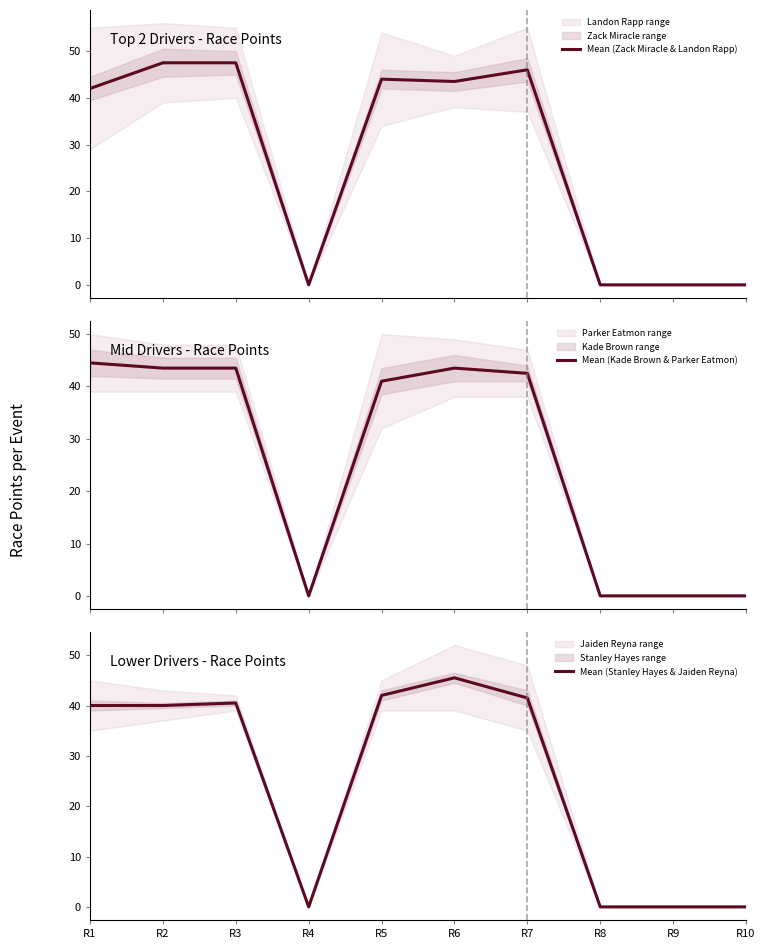

After their last crossing, which series has the higher values: Mean (Kade Brown & Parker Eatmon) or Mean (Stanley Hayes & Jaiden Reyna)?

Mean (Kade Brown & Parker Eatmon)